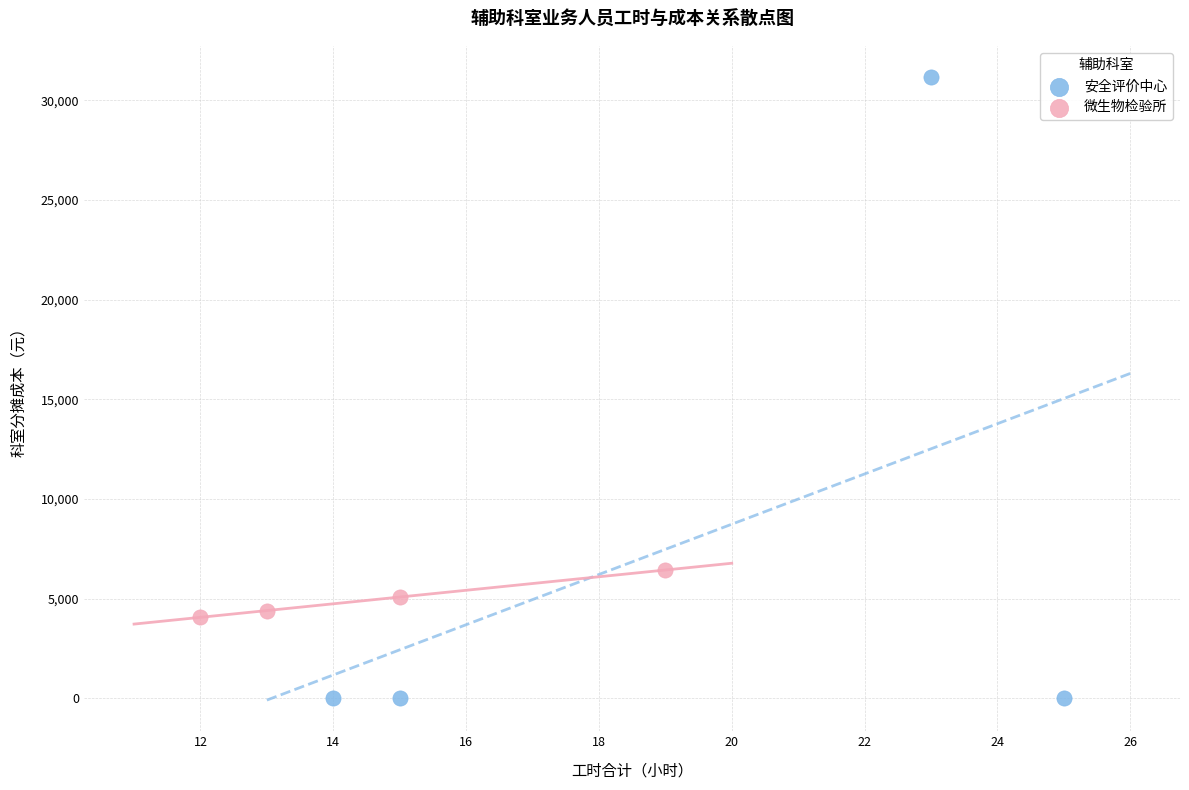

Which series contains the highest Y value?

安全评价中心